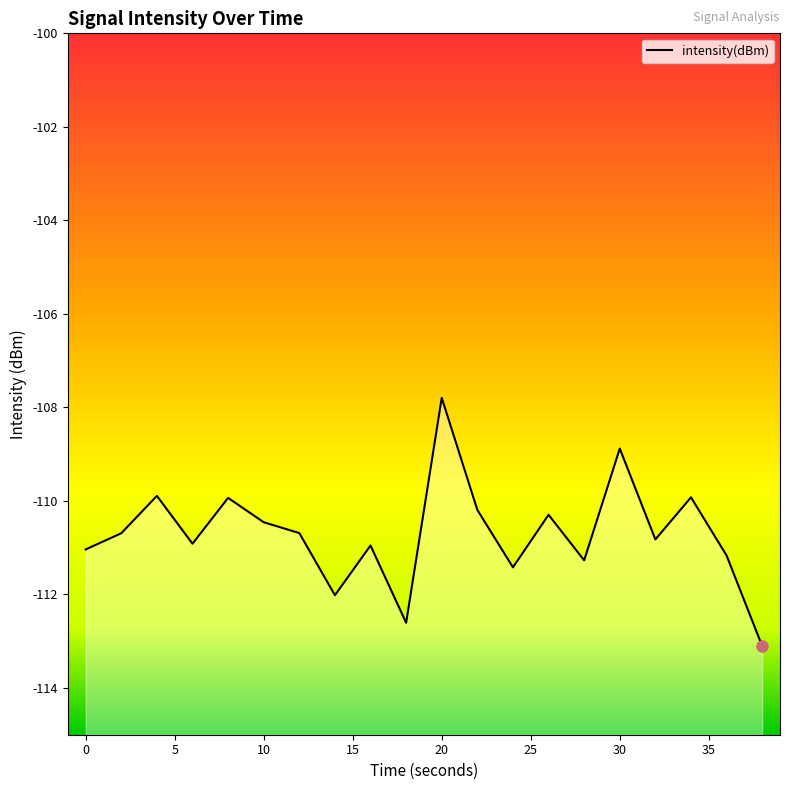

How many interior local peaks (higher than both neighbors) does the data have?

7